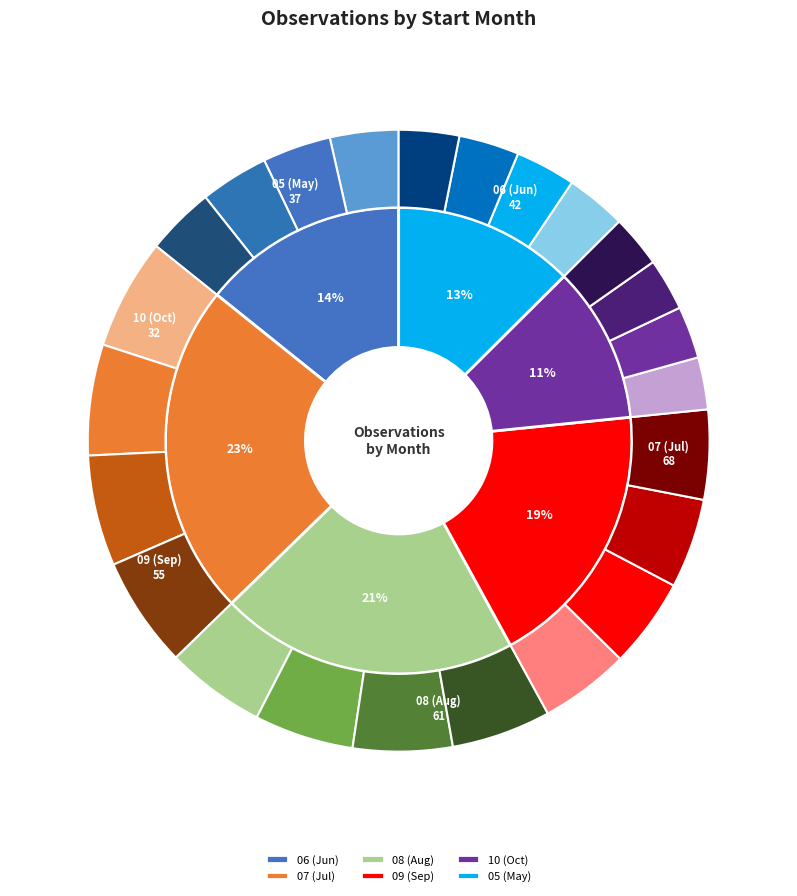

True or false: 05 accounts for 13% of the total.

True